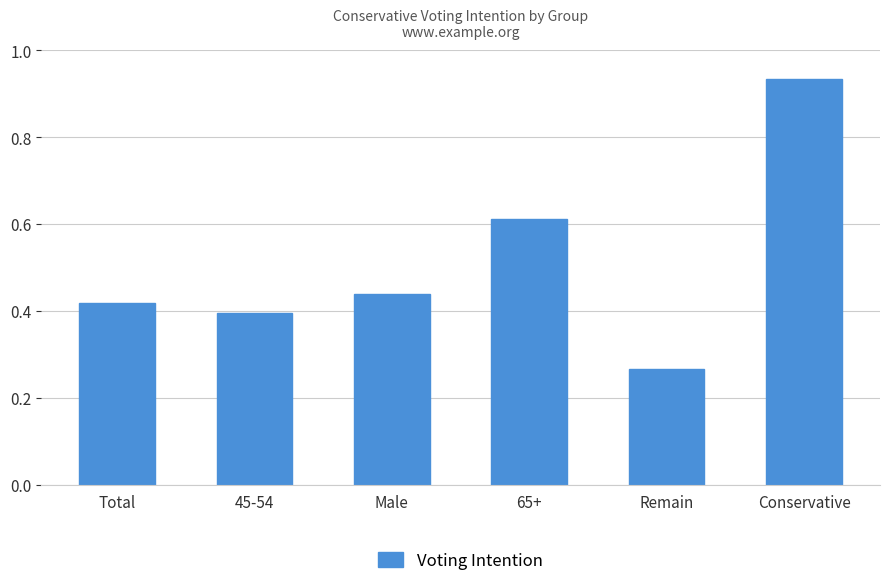

At which label is the value closest to 0?

Remain